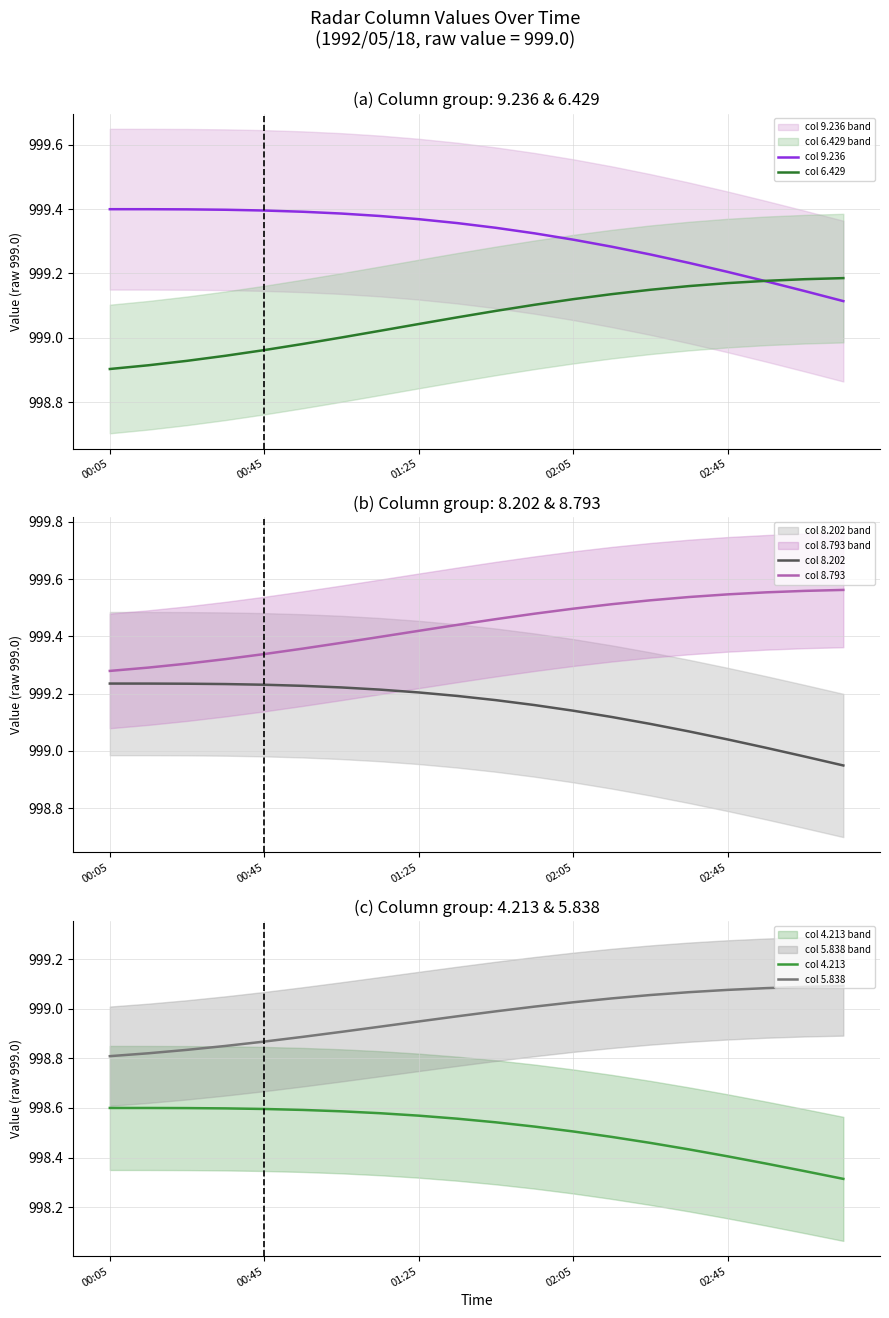

How many intersections are there between col 5.838 and col 8.202?

1